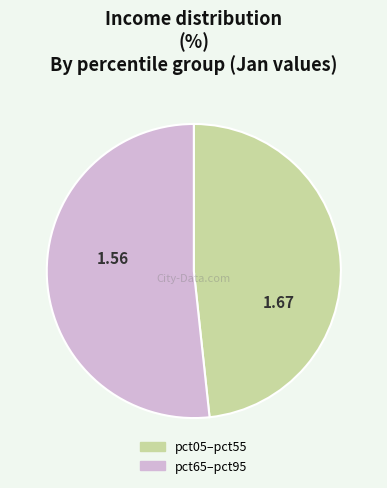

Rank the categories by value from highest to lowest.

pct65–pct95, pct05–pct55